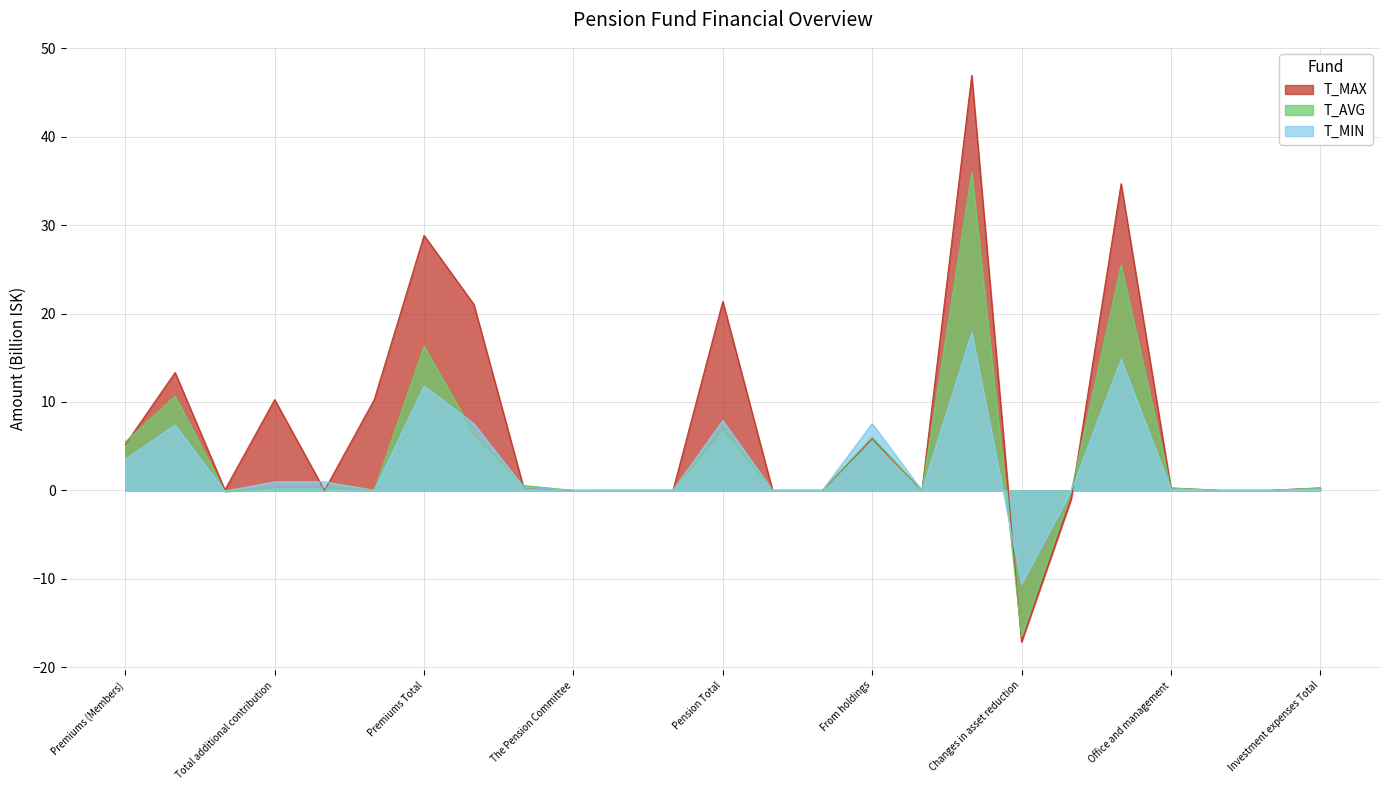

Is the value of Lífeyrissj. starfsm. ríkisins at From holdings greater than the value of Gildi lífeyris-sjóður at Investment expenses Total?

Yes